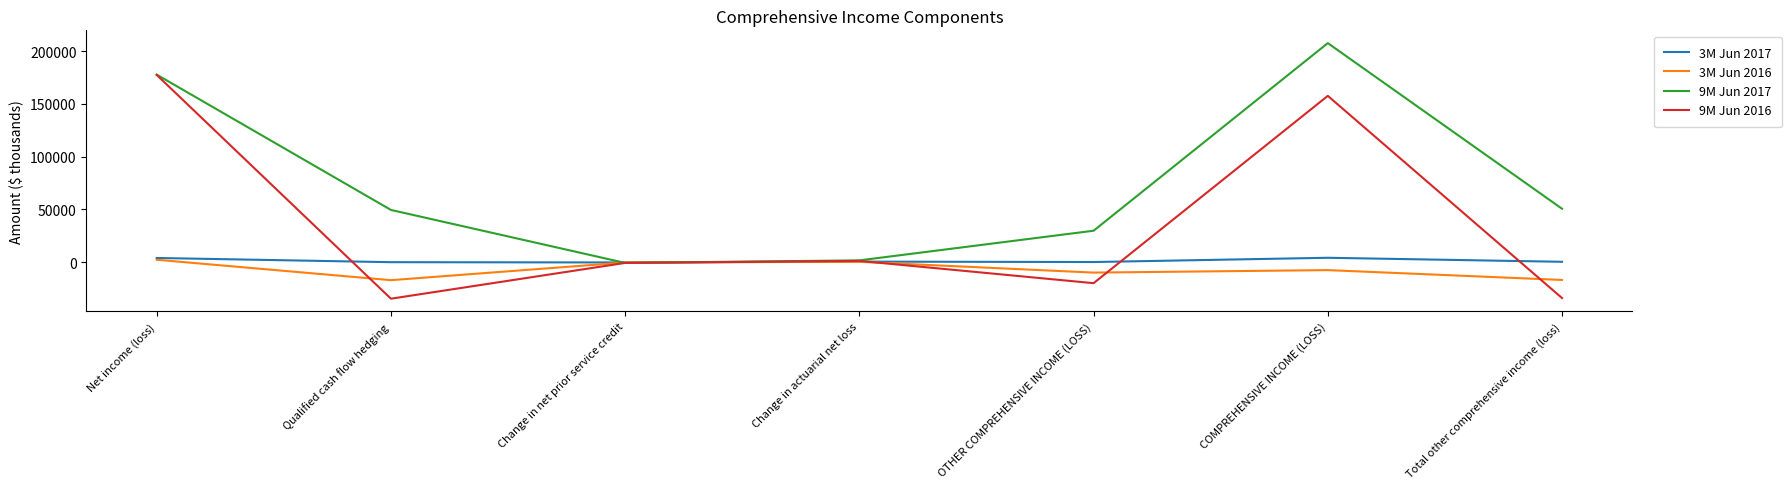

What is the minimum value shown in the chart?

-34545